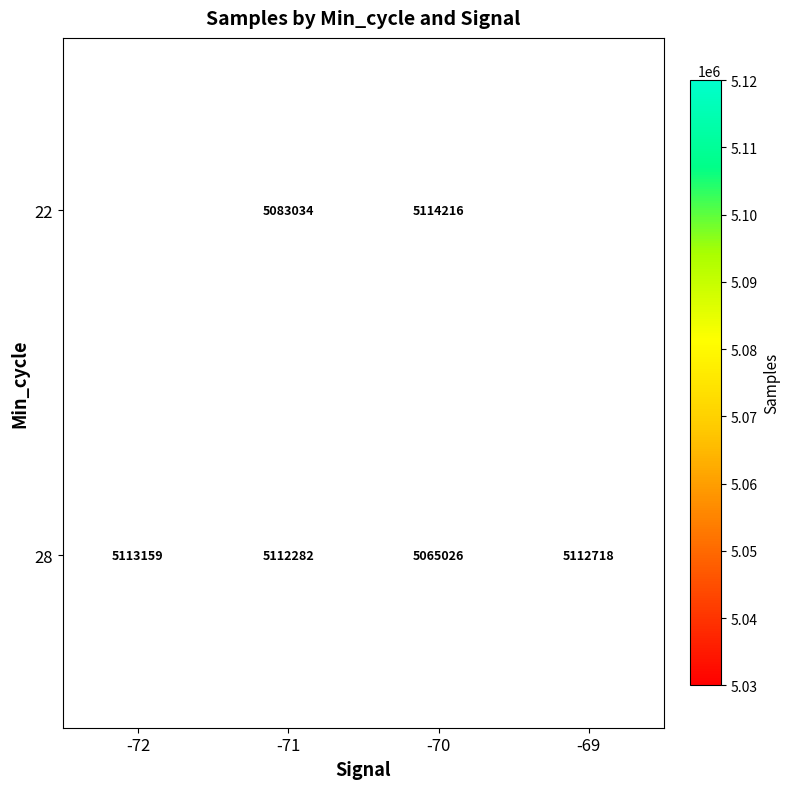

What is the smallest value displayed?

5065026.3